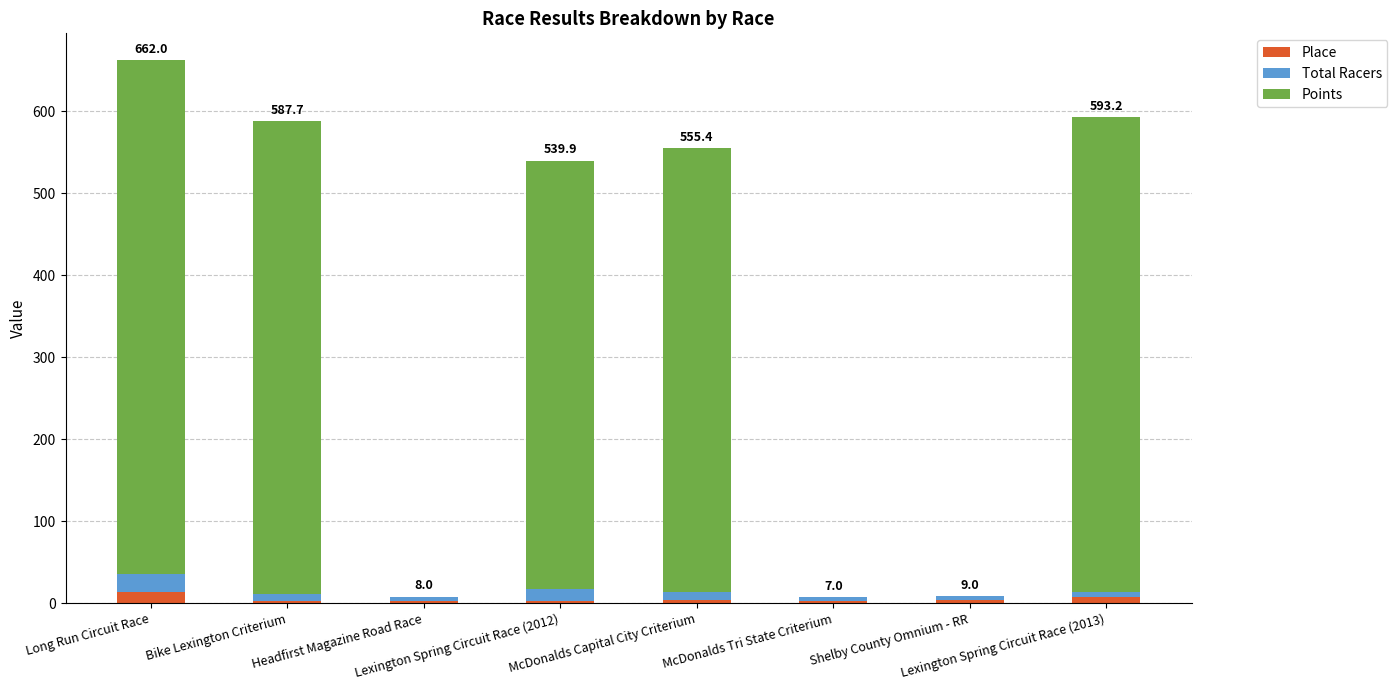

What is the maximum value for Place?

14.0